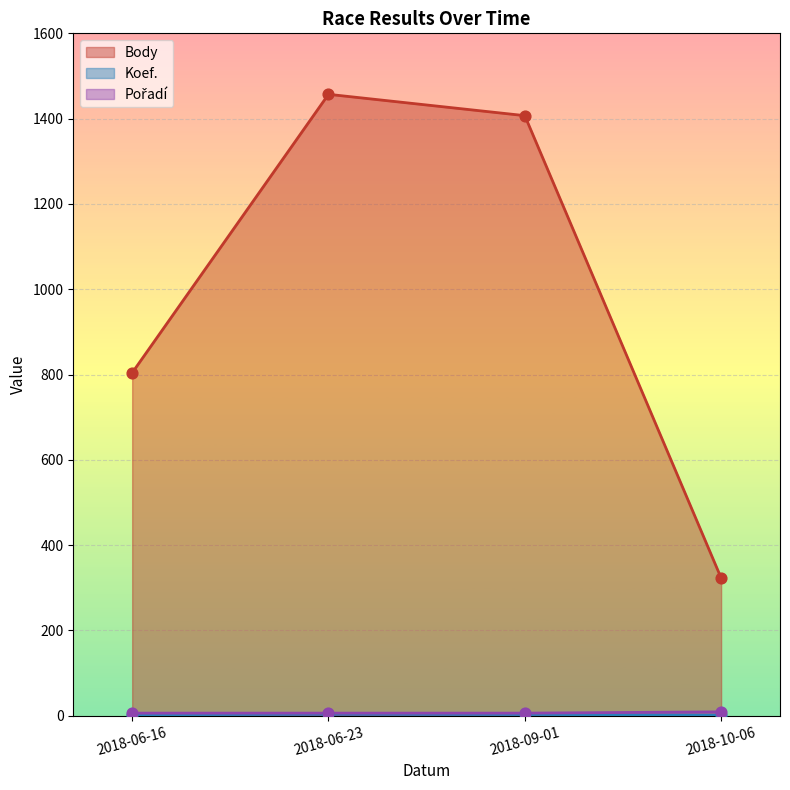

What are all the series names shown in the legend?

Body, Koef., Pořadí